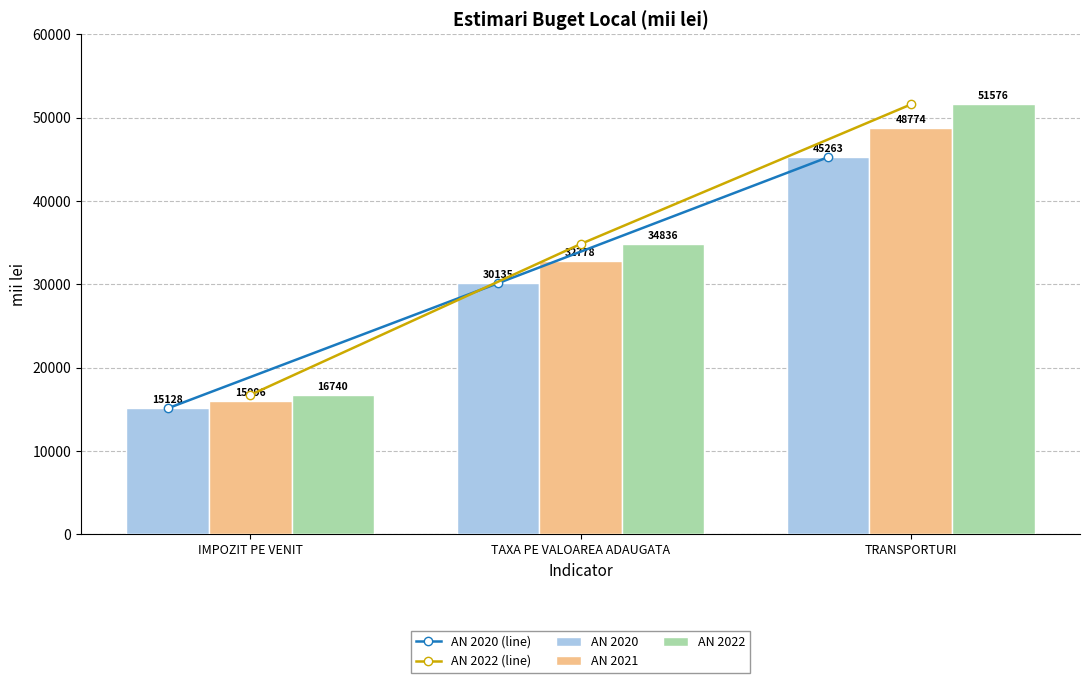

Is it true that AN 2020 equals 15556 at TRANSPORTURI?

False